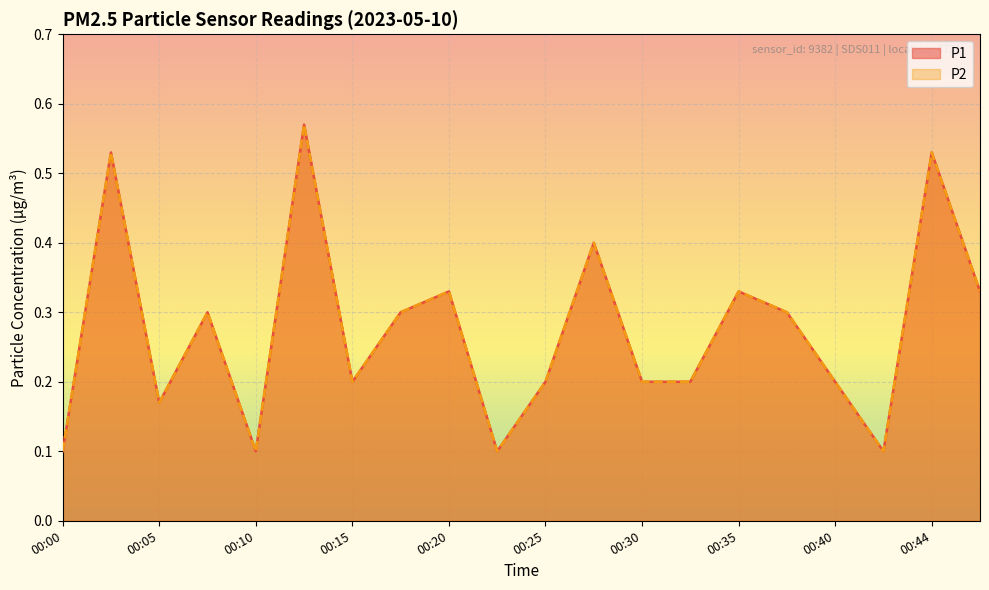

At which category does P1 reach its first local valley?

00:05